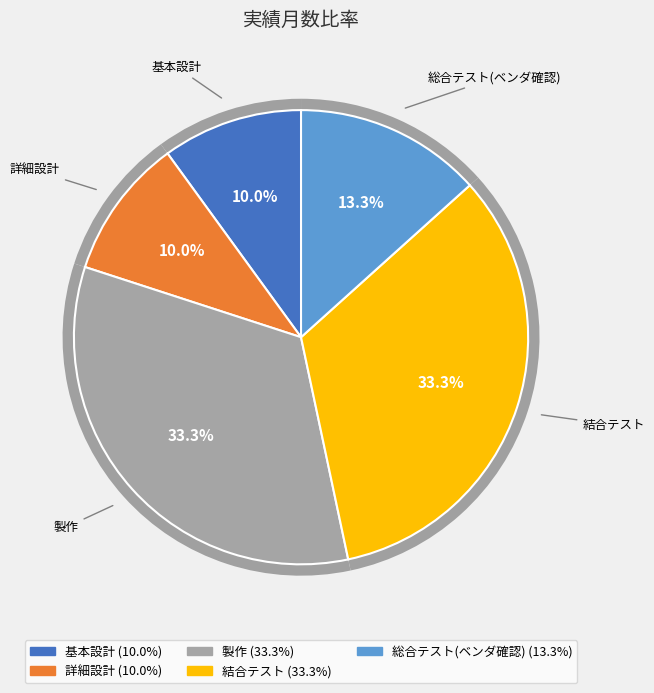

How many slices are in this pie chart?

5